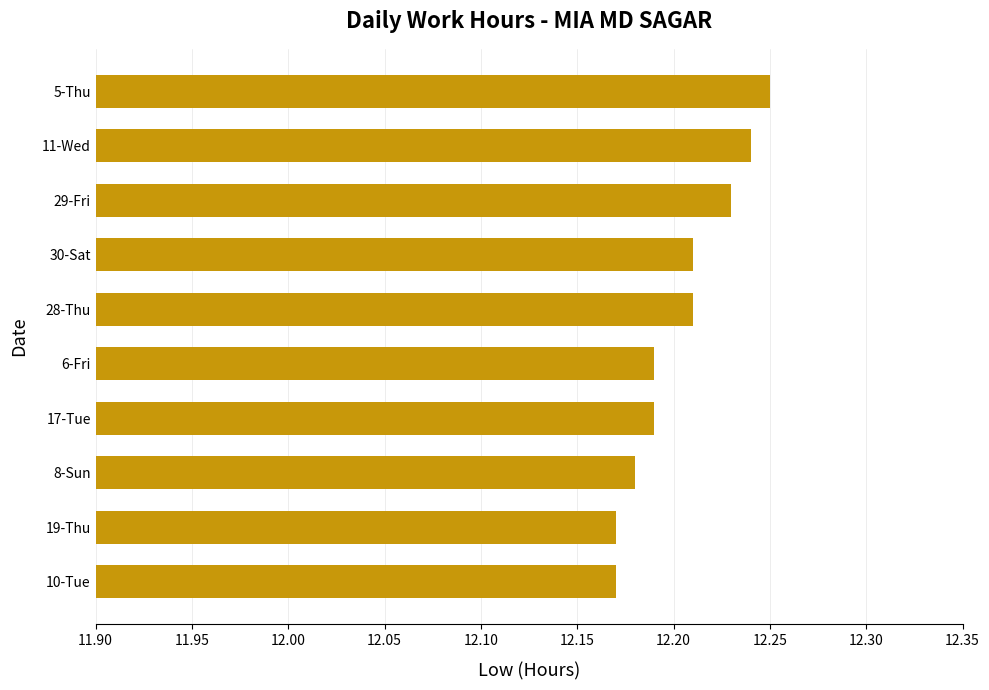

At which category does the chart reach its peak across all series?

5-Thu